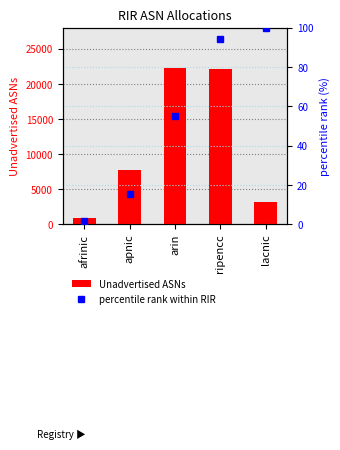

What is the total value across all series at ripencc?

22201.4